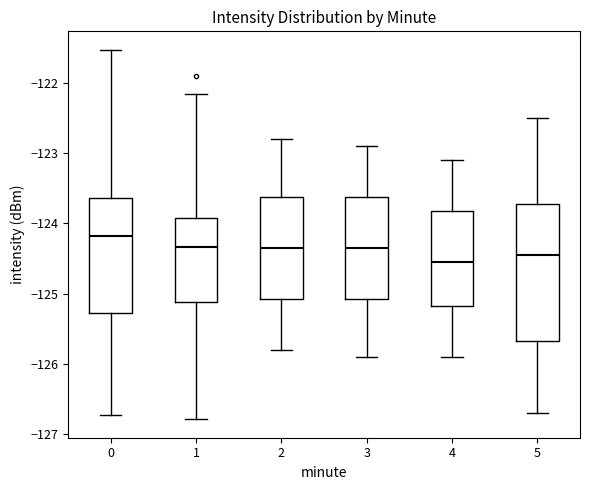

Where is the lower edge of the box at x = 1 on the y-axis? The values are not printed on the chart, so give them approximately, as read against the axis.

-125.1